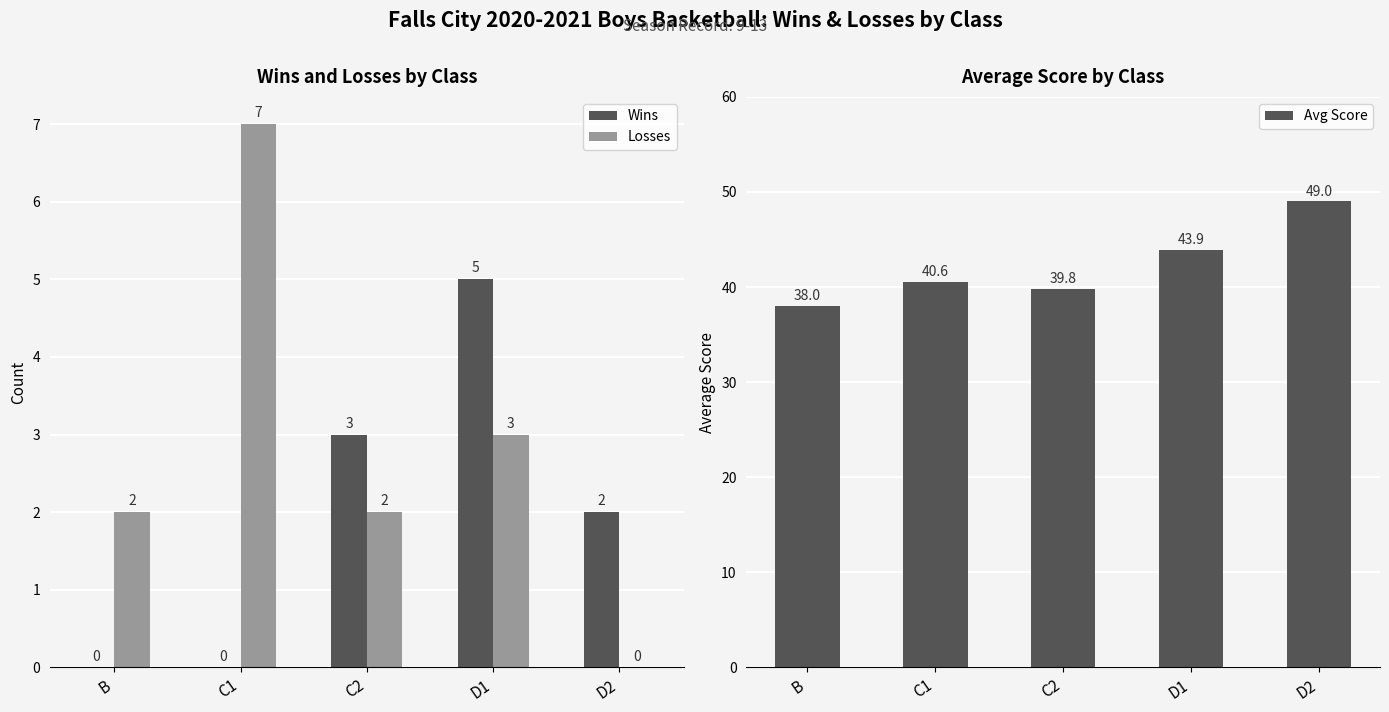

Count the Wins values in the range 0 to 3.

4